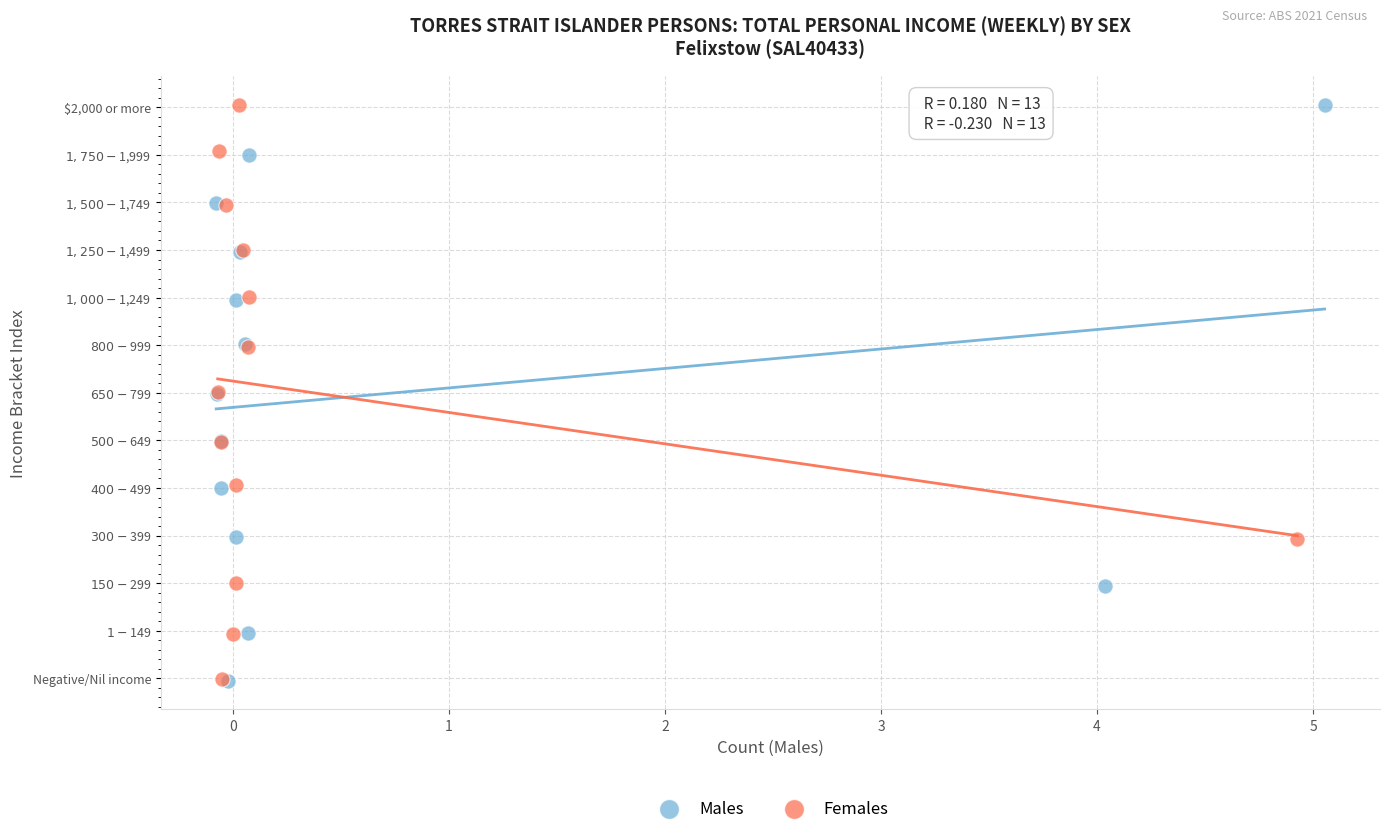

What are all the series names shown in the legend?

Males, Females